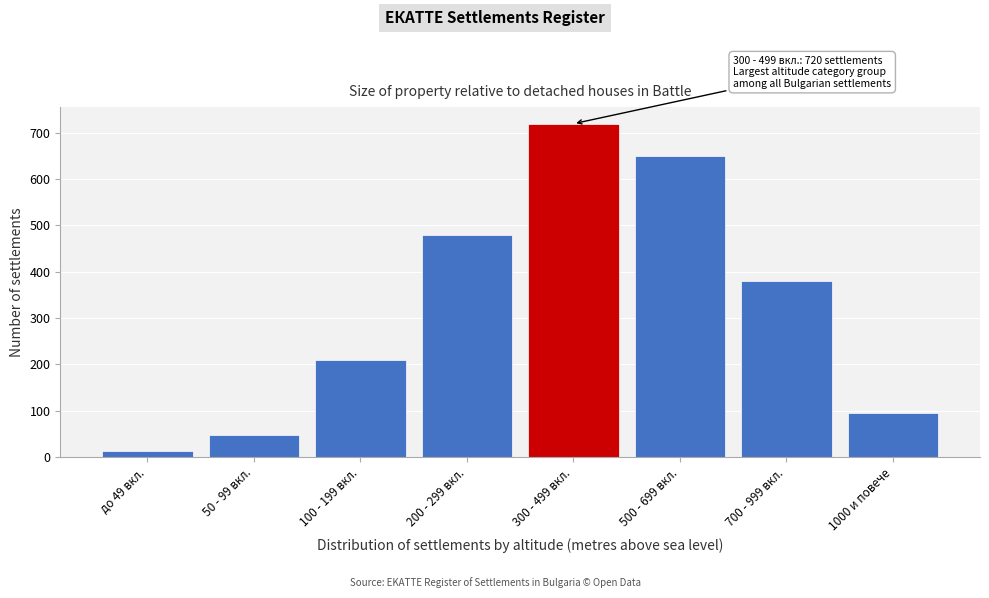

Reading left to right, extract all data points from this chart.

12	48	210	480	720	650	380	95